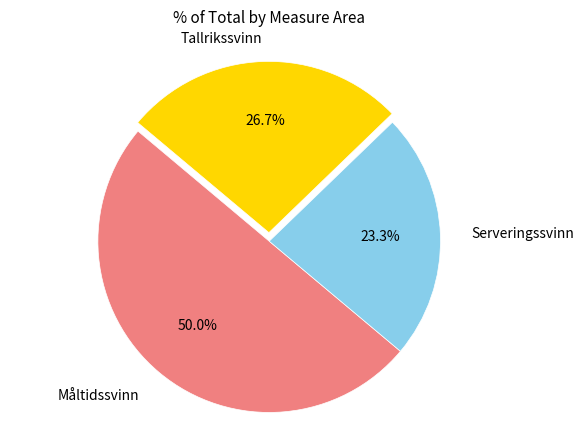

Does Tallrikssvinn represent more than half of the total?

No